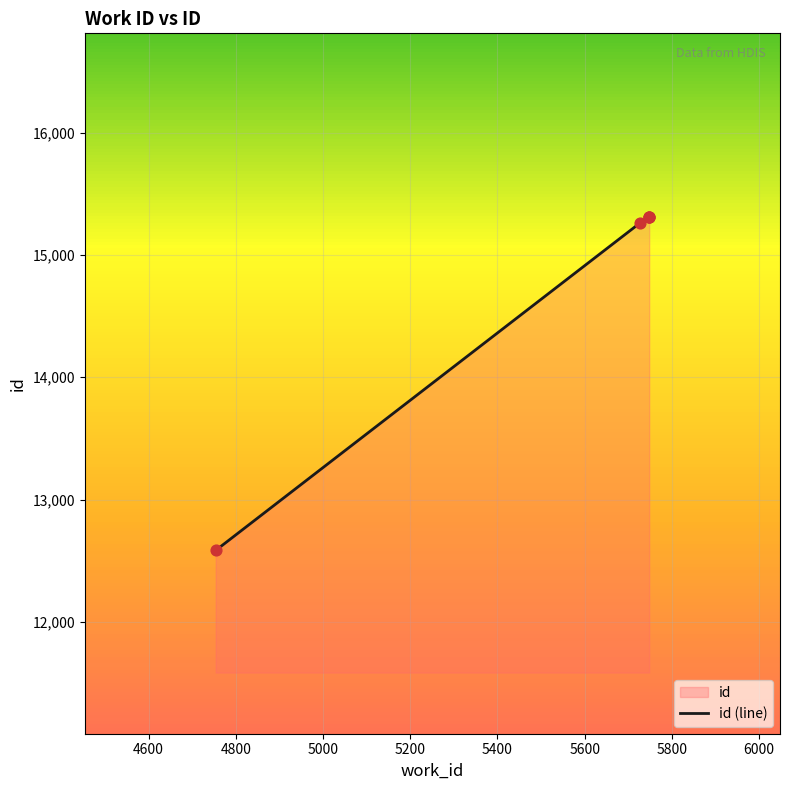

Which has a higher value, 5748 or 5748?

5748